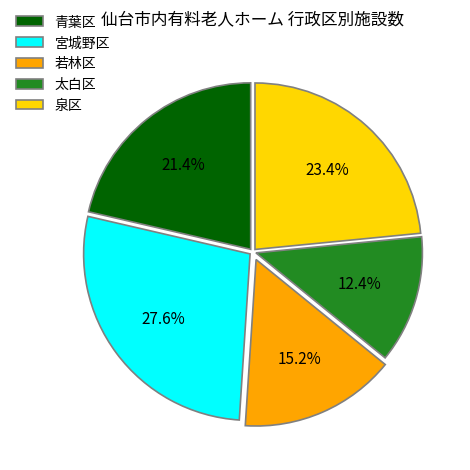

To the nearest percent, what is the average slice percentage?

20%